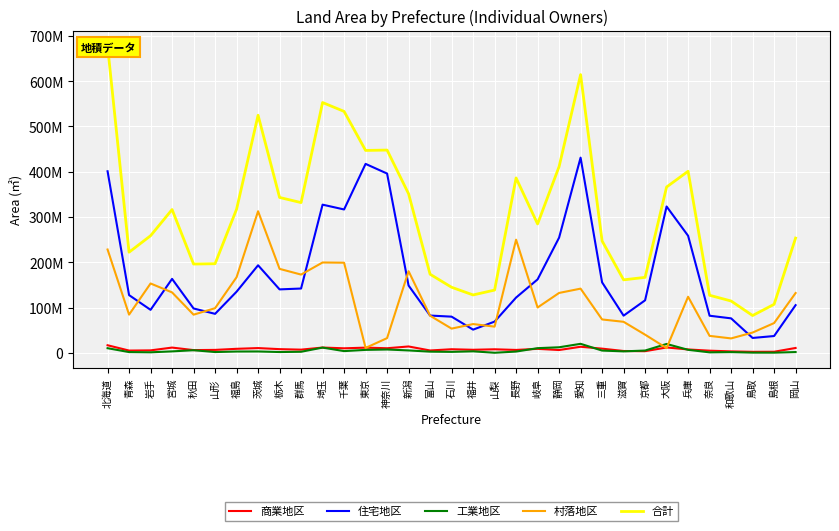

What is the label of the 7th point from the right?

大阪